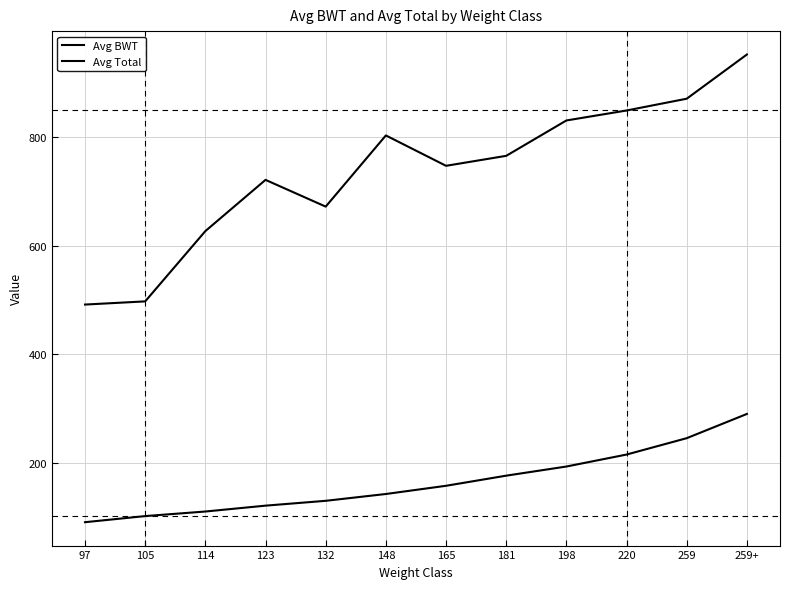

How many values in the Avg BWT series are below 158?

6